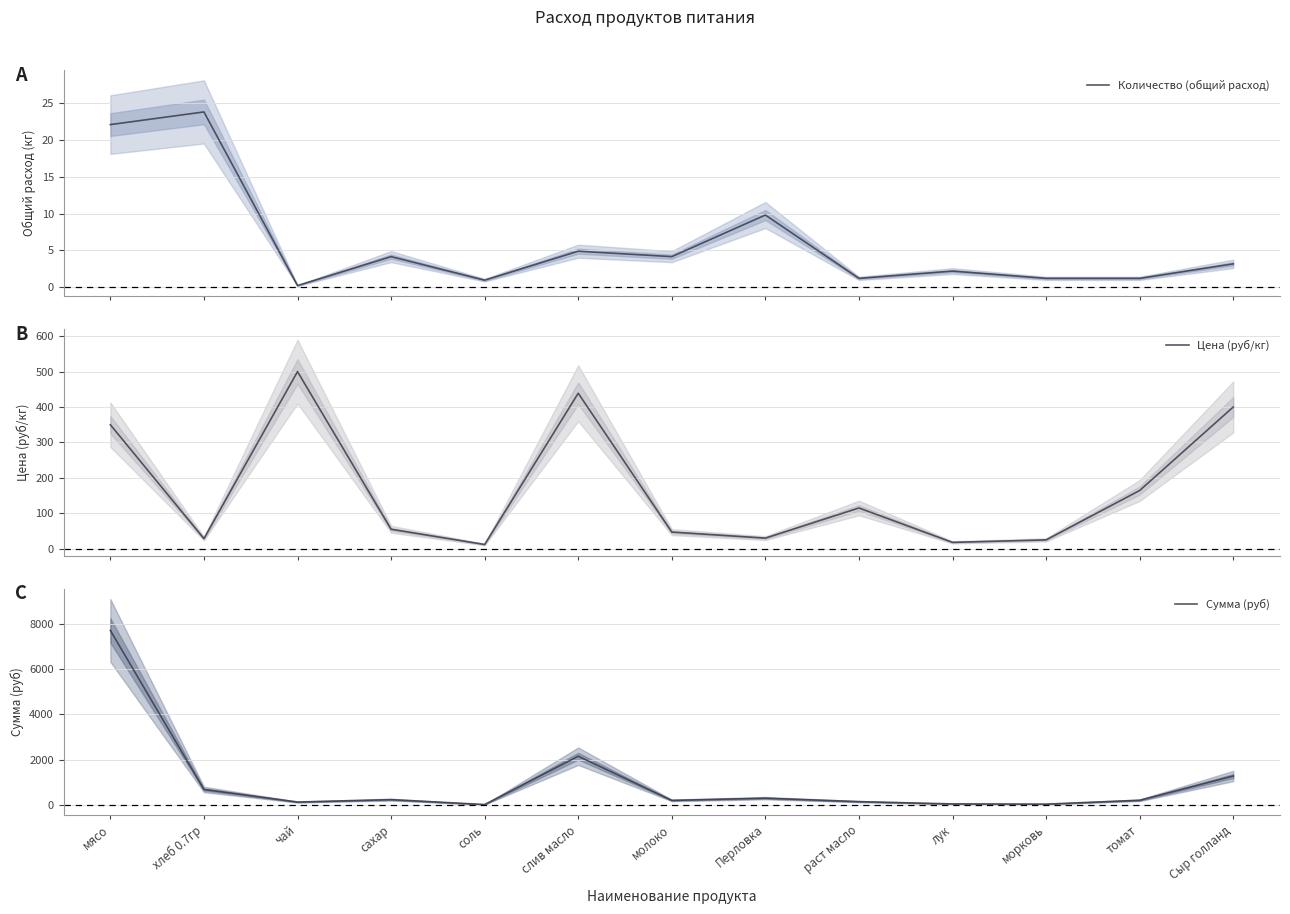

Reading right to left, list all the values displayed in this chart.

Количество (общий расход): Сыр голланд=3.2	томат=1.2	морковь=1.2	лук=2.2	раст масло=1.2	Перловка=9.8	молоко=4.2	слив масло=4.9	соль=1.0	сахар=4.2	чай=0.2	хлеб 0.7гр=23.8	мясо=22.1
Цена (руб/кг): Сыр голланд=400.0	томат=164.3	морковь=25.0	лук=18.0	раст масло=115.0	Перловка=30.0	молоко=47.0	слив масло=438.9	соль=12.0	сахар=55.0	чай=500.0	хлеб 0.7гр=28.6	мясо=350.0
Сумма (руб): Сыр голланд=1274.0	томат=201.3	морковь=30.6	лук=39.7	раст масло=140.9	Перловка=294.0	молоко=195.8	слив масло=2150.6	соль=11.8	сахар=229.1	чай=122.5	хлеб 0.7гр=679.0	мясо=7717.5